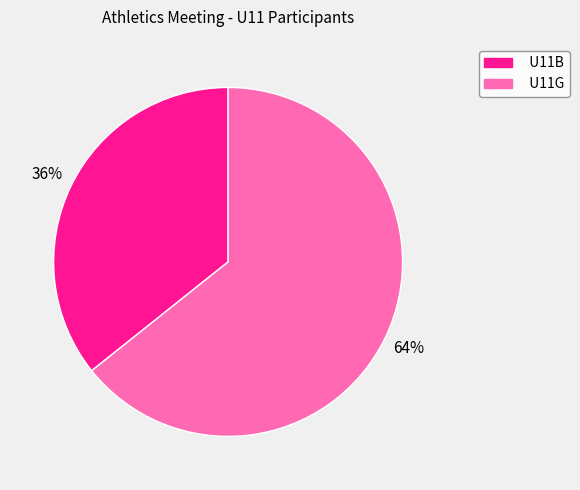

True or false: U11B accounts for 36% of the total.

True